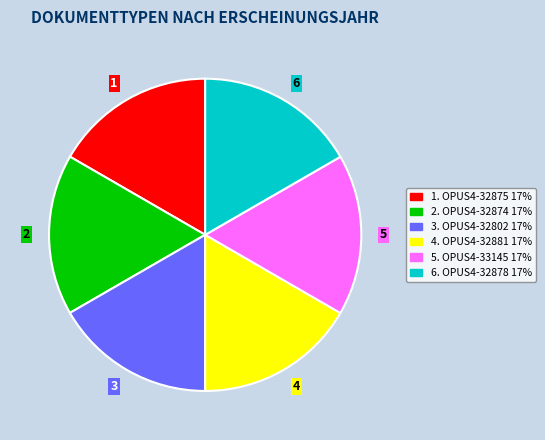

The 6 slice represents 17% of the pie. True or false?

True